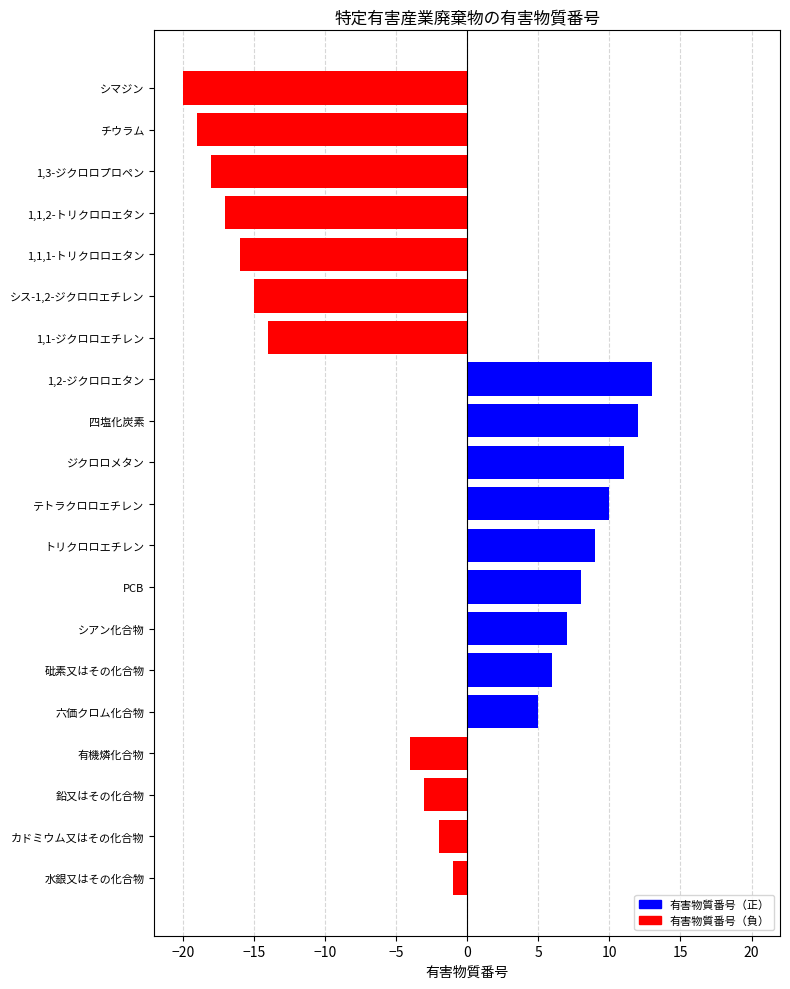

Which label corresponds to the smallest value in the chart?

シマジン